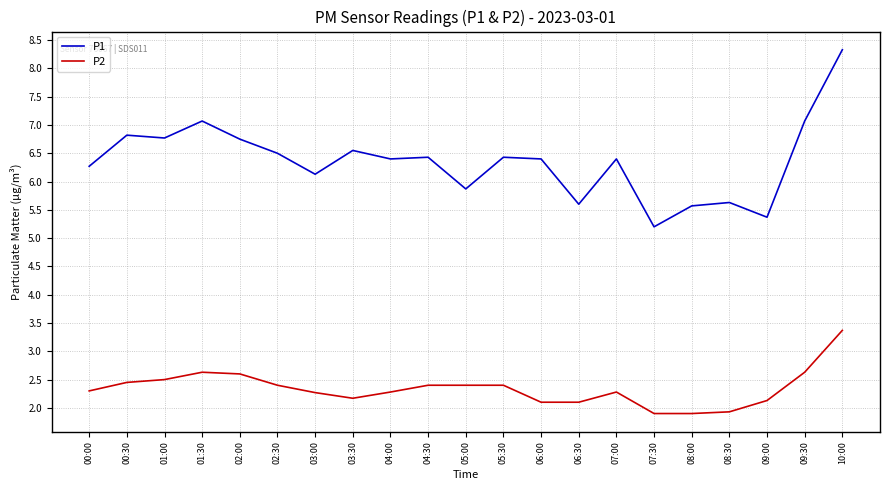

True or false: P2 and P1 cross at least once.

False